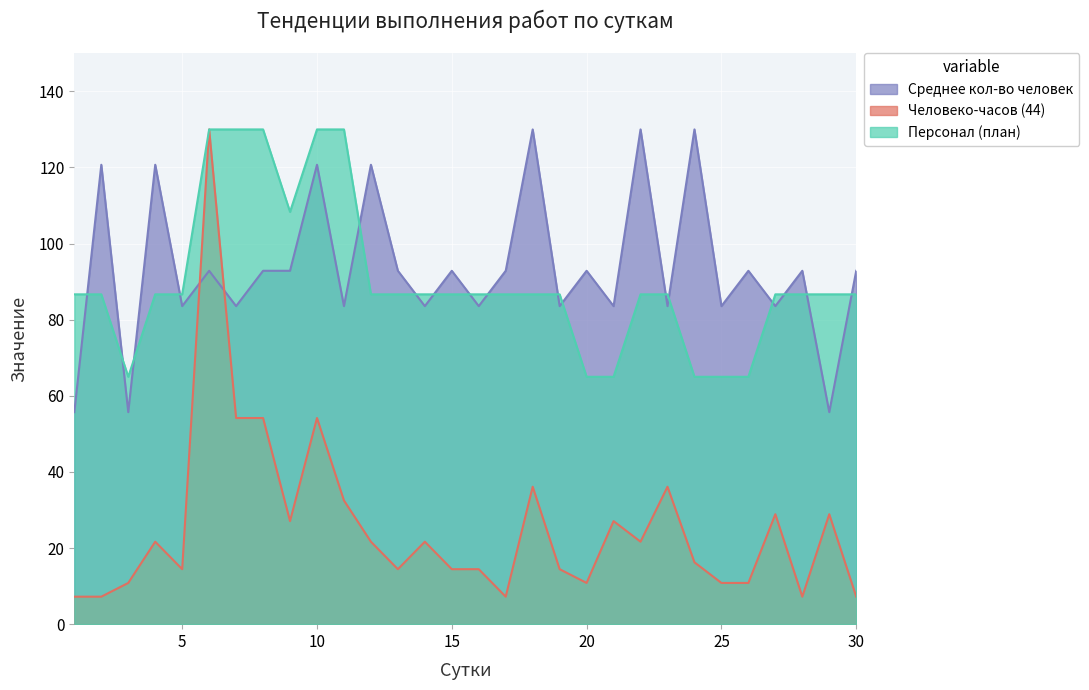

How many data points in Персонал (план) are less than 86?

6